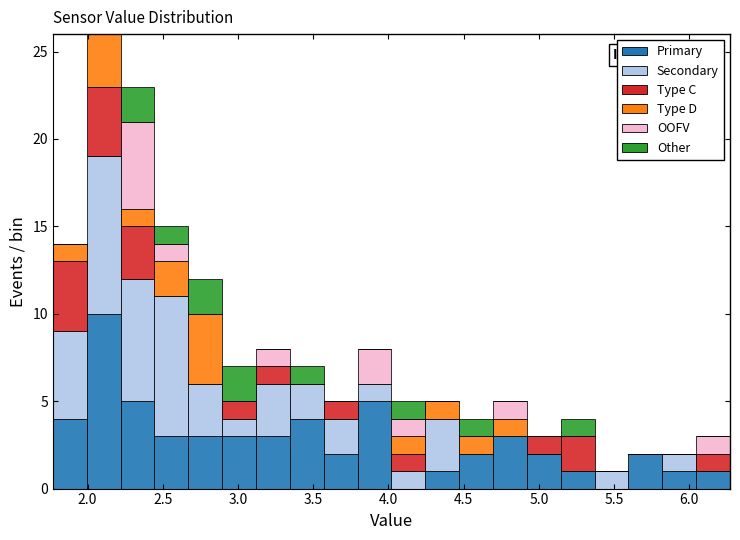

Which range on the x-axis has the tallest stacked bar (by total height)?

1.995 to 2.220